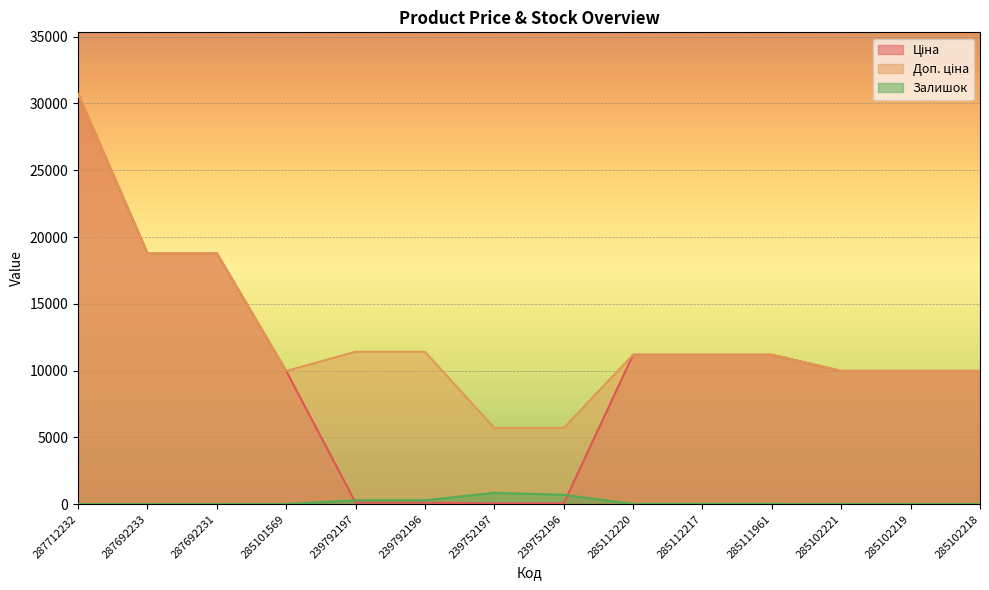

True or false: Залишок and Доп. ціна cross at least once.

False